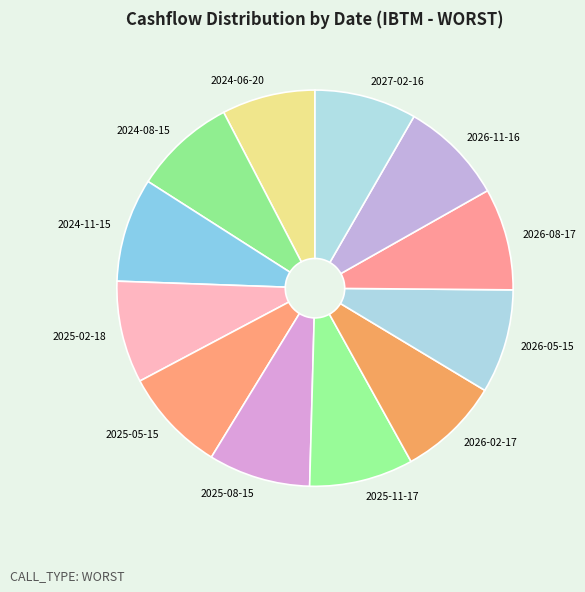

Is it true that 2025-05-15 is 20% of the pie?

False